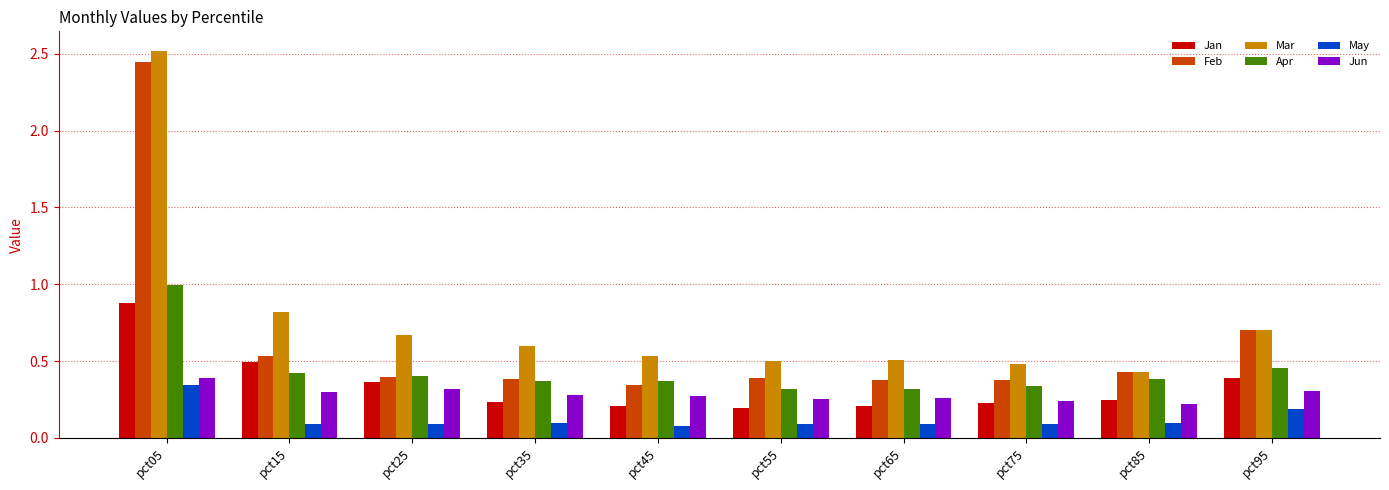

What value does the Mar series have at pct35?

0.6